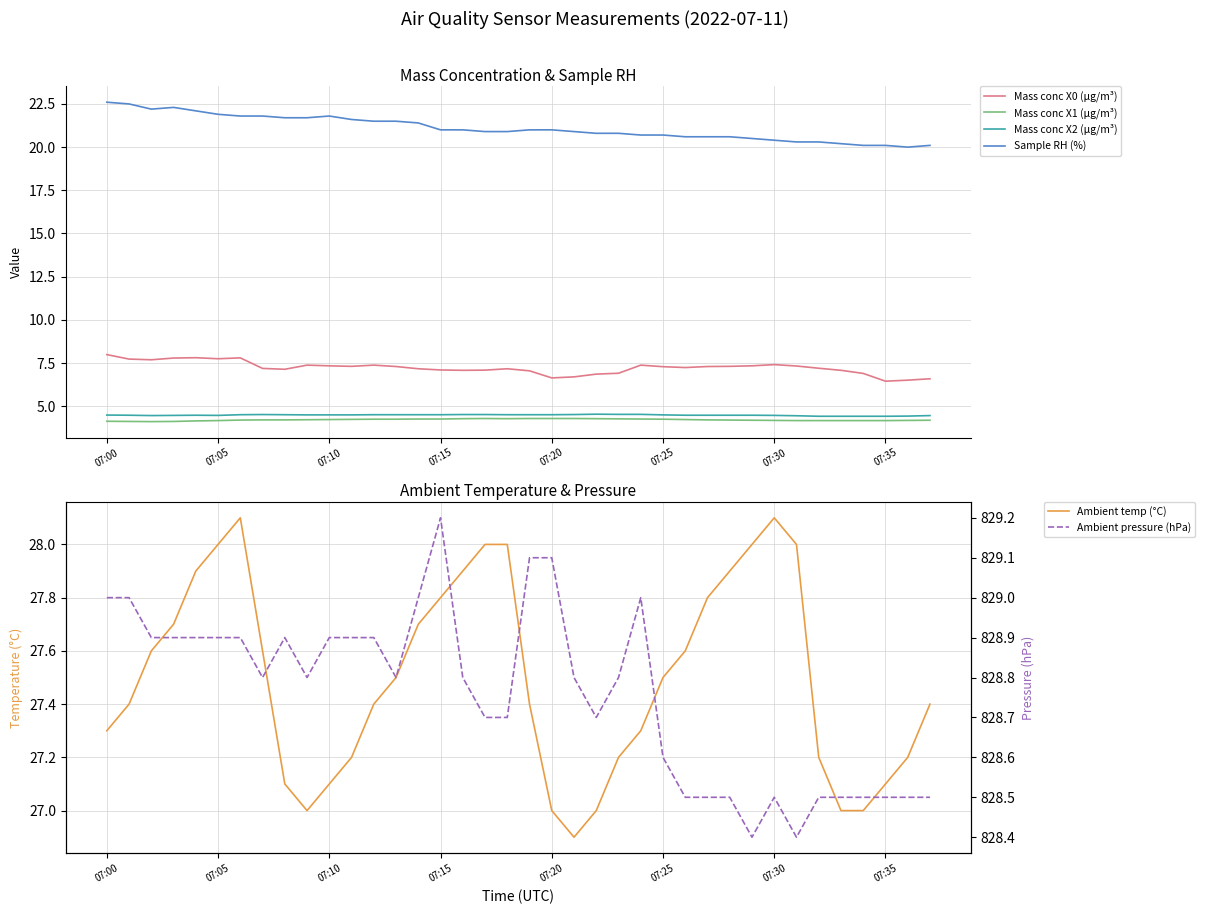

What is the maximum value for Sample RH (%)?

22.6